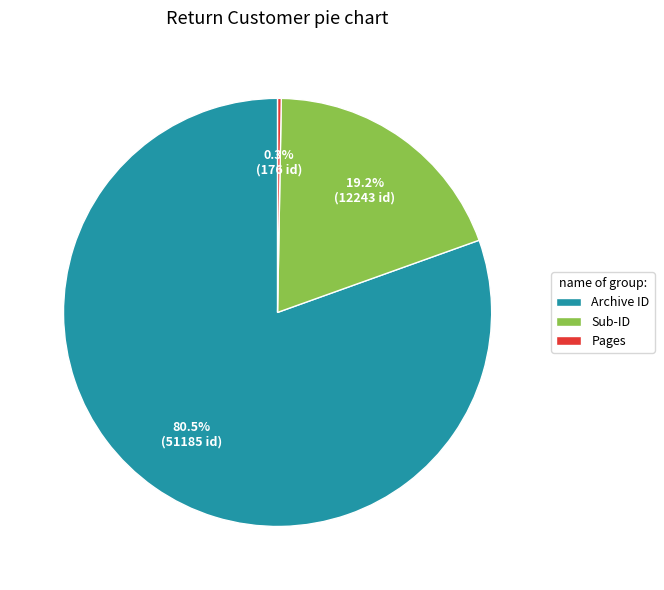

What is the largest slice in the pie chart?

Archive ID